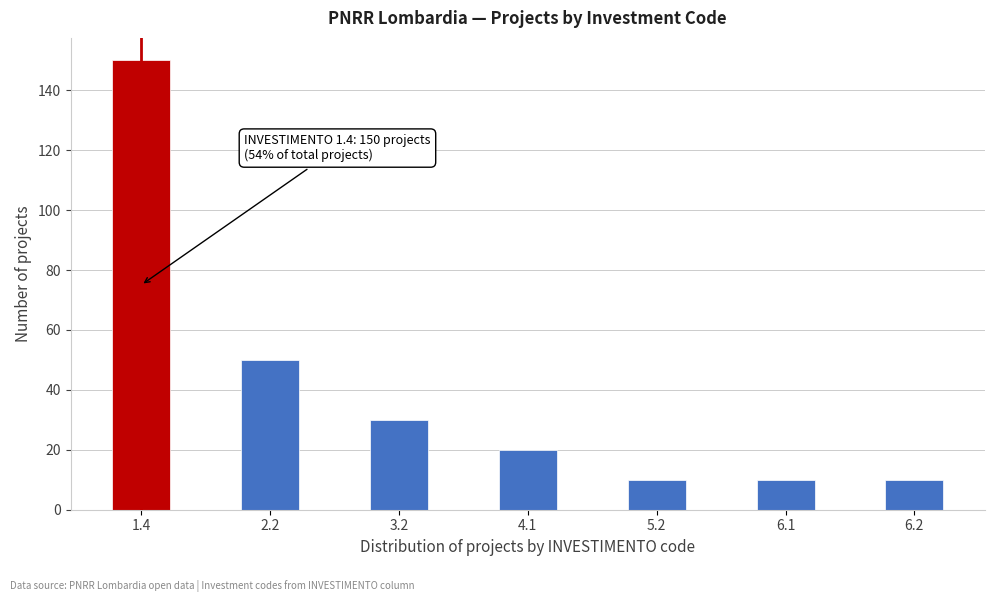

Reading left to right, transcribe all the data shown in this chart.

150	50	30	20	10	10	10